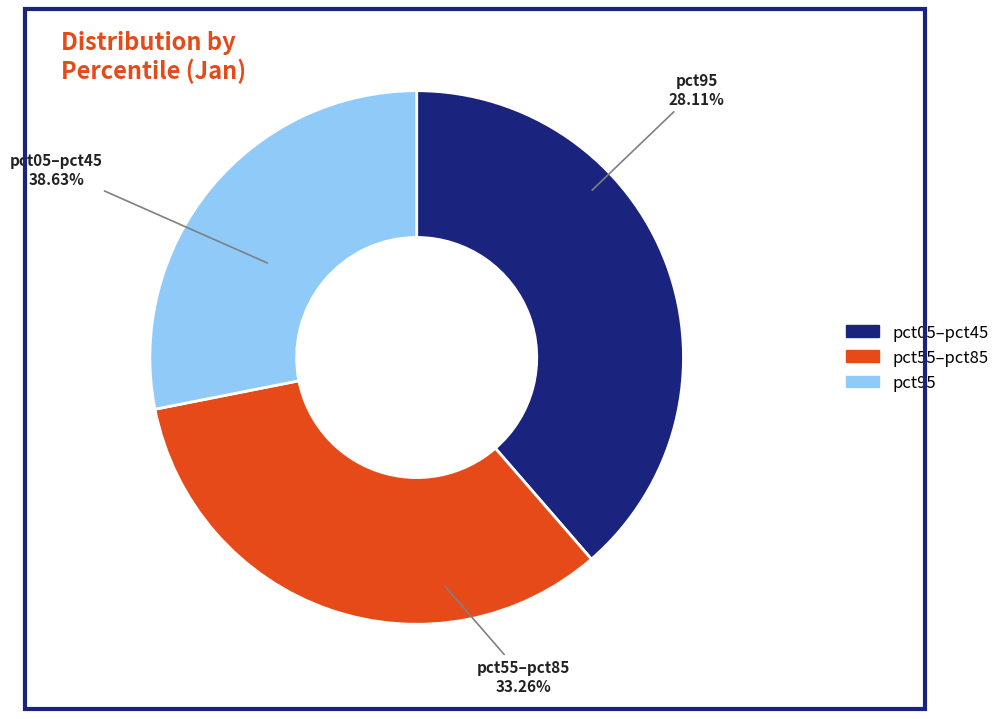

Is it true that pct35 is 17% of the pie?

False